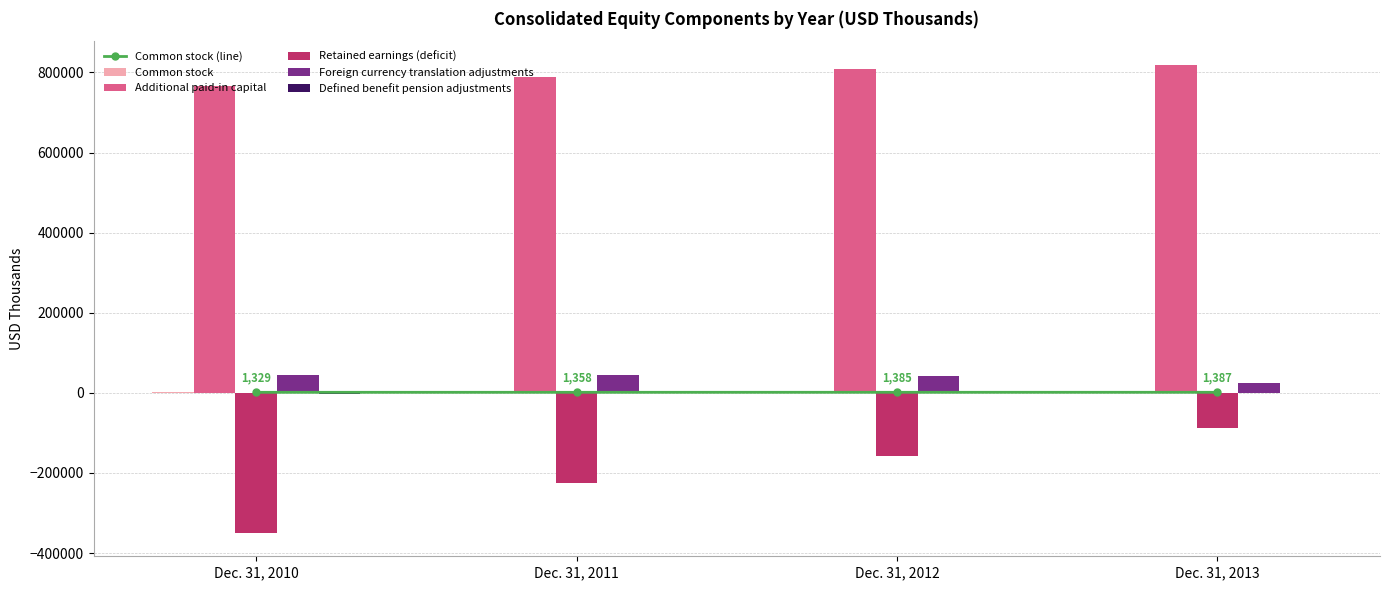

Reading left to right, what are all the values shown in this chart?

Common stock (line): 1329	1358	1385	1387
Common stock: 1329	1358	1385	1387
Additional paid-in capital: 765867	788673	809514	819632
Retained earnings (deficit): -349612	-225766	-157038	-88599
Foreign currency translation adjustments: 45185	44737	41997	25280
Defined benefit pension adjustments: -3150	-764	-1059	-857